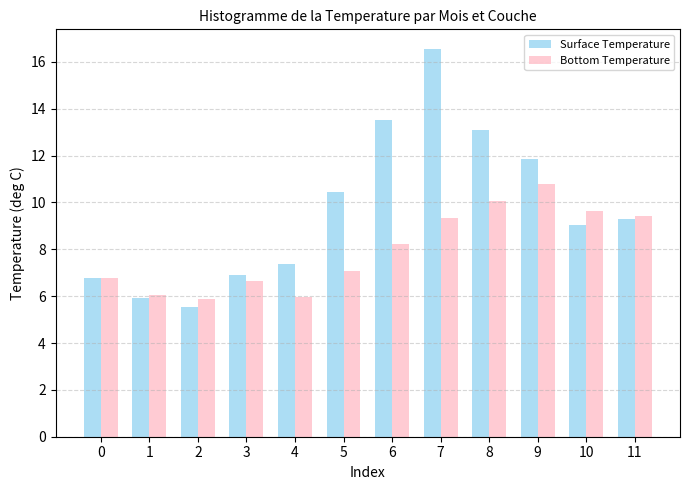

Reading right to left, list all the values displayed in this chart.

Surface Temperature: 9.3	9.0	11.9	13.1	16.6	13.5	10.4	7.4	6.9	5.5	5.9	6.8
Bottom Temperature: 9.4	9.6	10.8	10.1	9.3	8.2	7.1	6.0	6.7	5.9	6.1	6.8